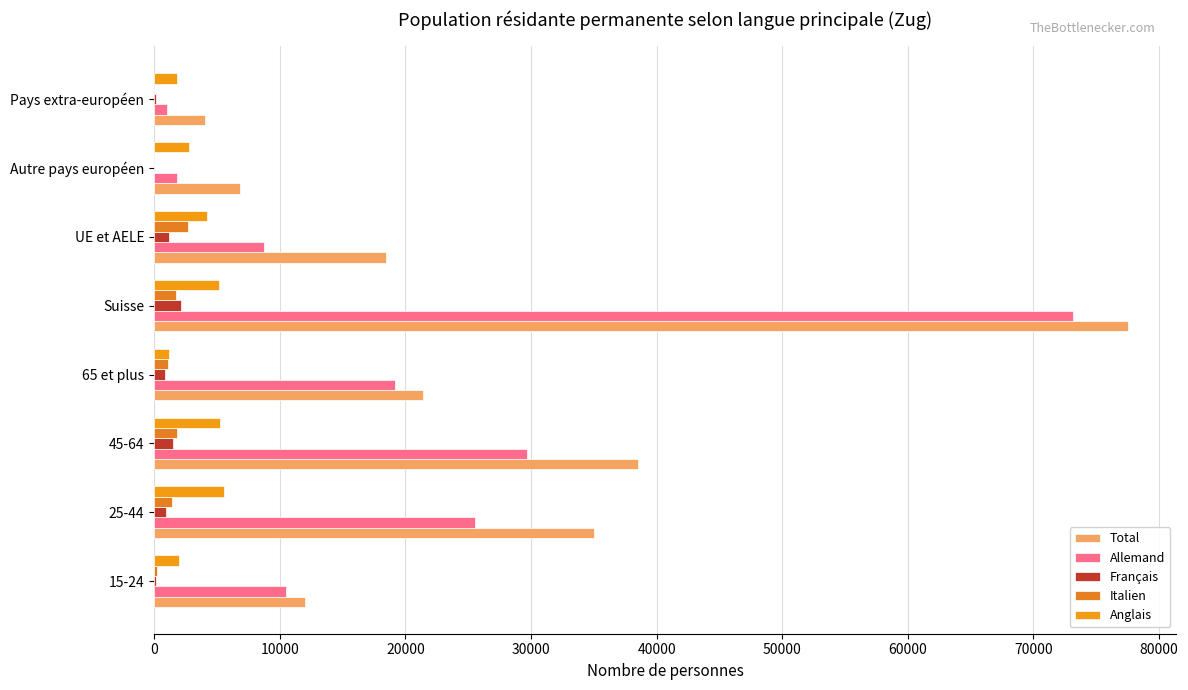

How many series are shown in this chart?

5